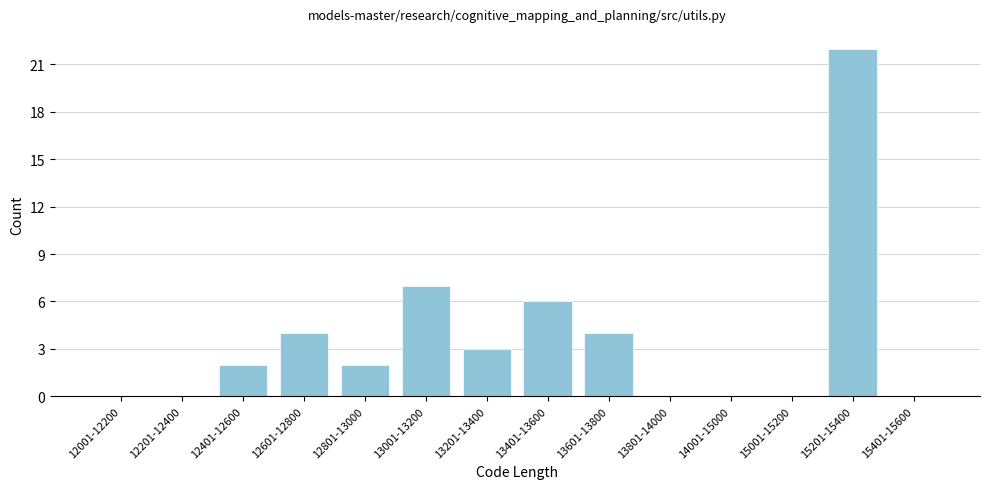

Reading right to left, transcribe all the data shown in this chart.

15401-15600=0	15201-15400=22	15001-15200=0	14001-15000=0	13801-14000=0	13601-13800=4	13401-13600=6	13201-13400=3	13001-13200=7	12801-13000=2	12601-12800=4	12401-12600=2	12201-12400=0	12001-12200=0